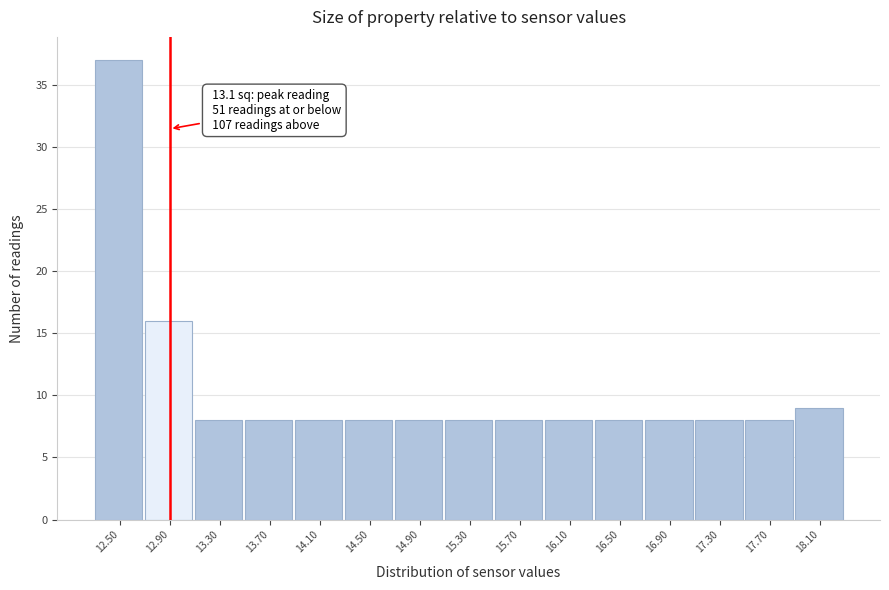

Reading right to left, transcribe all the data shown in this chart.

18.10=9	17.70=8	17.30=8	16.90=8	16.50=8	16.10=8	15.70=8	15.30=8	14.90=8	14.50=8	14.10=8	13.70=8	13.30=8	12.90=16	12.50=37